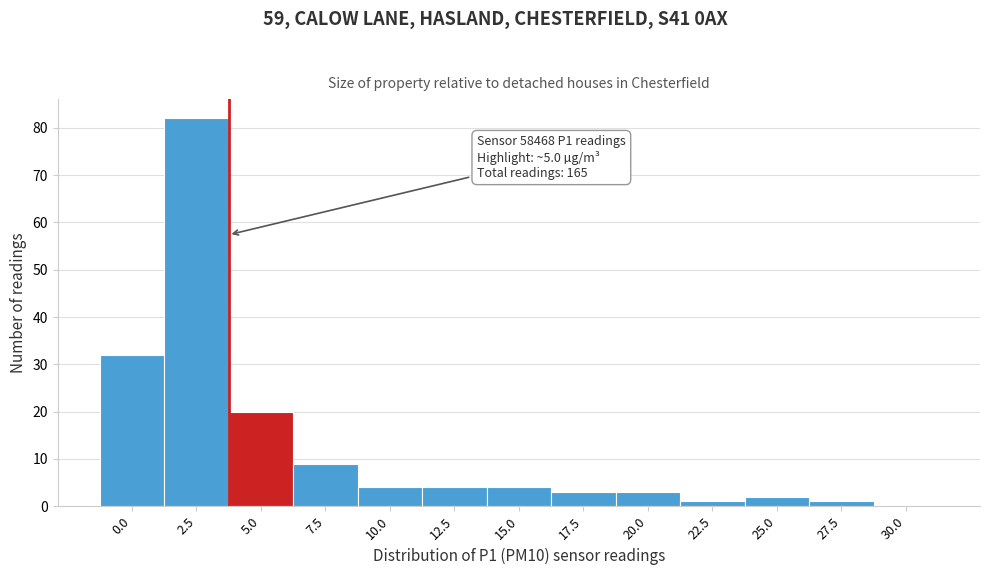

Reading right to left, transcribe all the data shown in this chart.

30.0=0	27.5=1	25.0=2	22.5=1	20.0=3	17.5=3	15.0=4	12.5=4	10.0=4	7.5=9	5.0=20	2.5=82	0.0=32